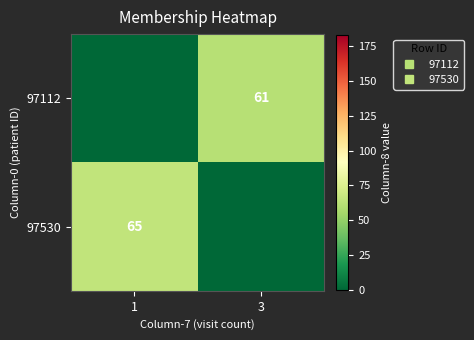

How many values in 97112 are above zero?

1